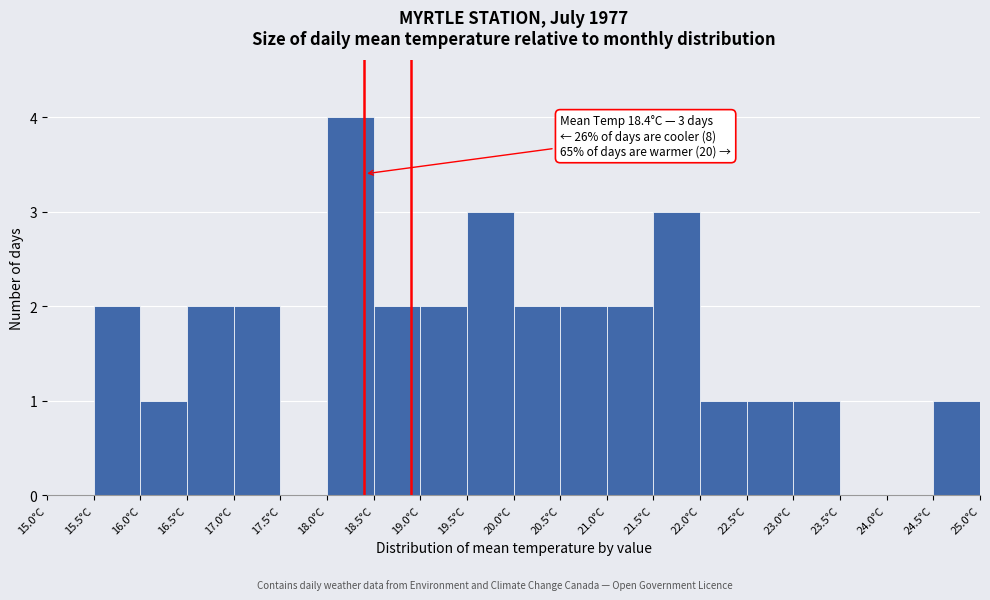

Which range on the x-axis has the tallest bar?

18.0 to 18.5